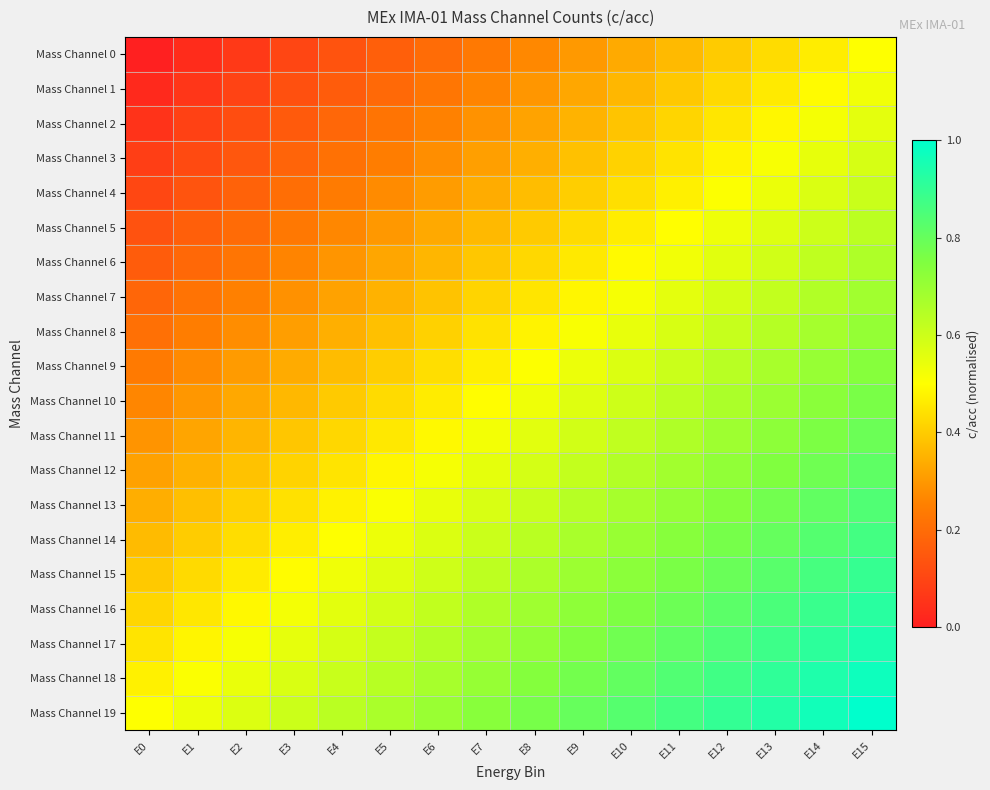

At E2, list the series in order from largest to smallest.

Mass Channel 19, Mass Channel 18, Mass Channel 17, Mass Channel 16, Mass Channel 15, Mass Channel 14, Mass Channel 13, Mass Channel 12, Mass Channel 11, Mass Channel 10, Mass Channel 9, Mass Channel 8, Mass Channel 7, Mass Channel 6, Mass Channel 5, Mass Channel 4, Mass Channel 3, Mass Channel 2, Mass Channel 1, Mass Channel 0